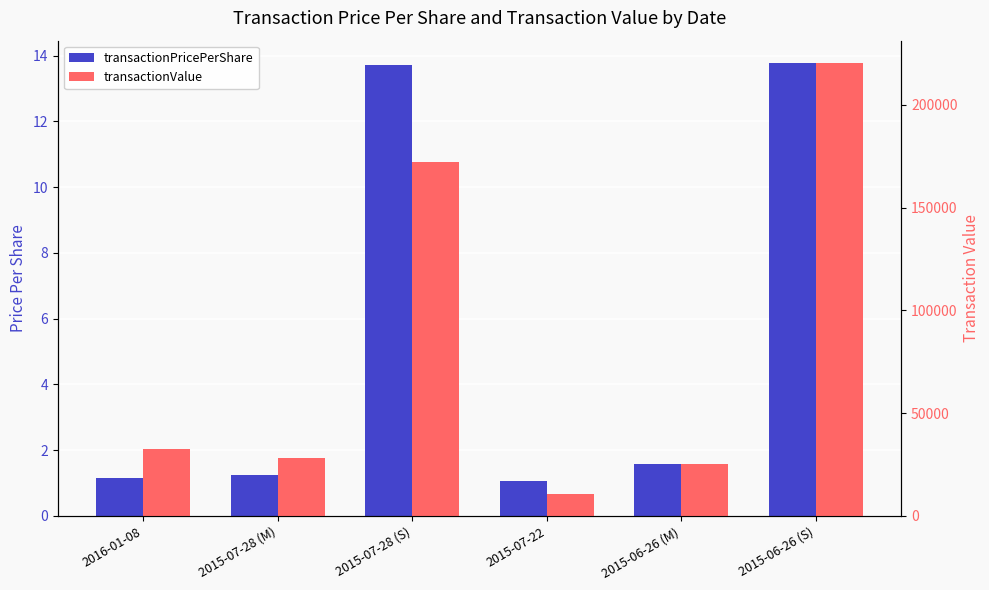

Does the chart contain stacked bars?

No